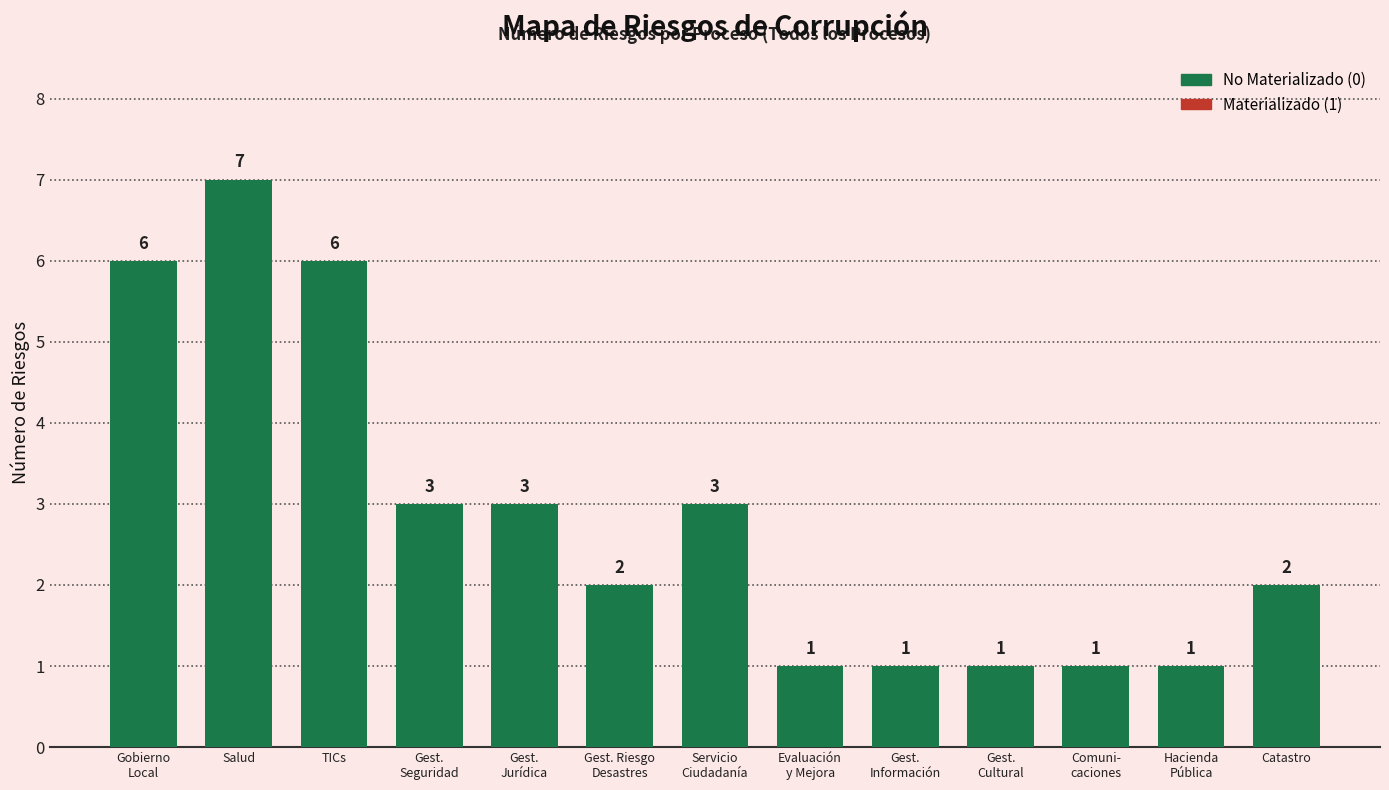

What is the label of the 13th bar from the right?

Gobierno
Local